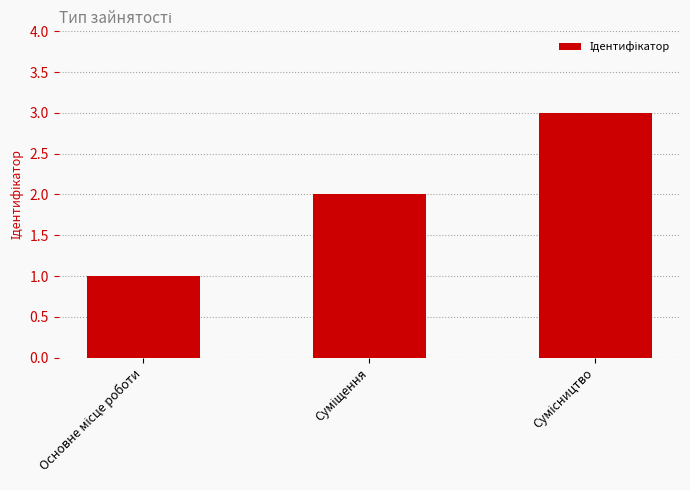

What is the greatest value displayed?

3